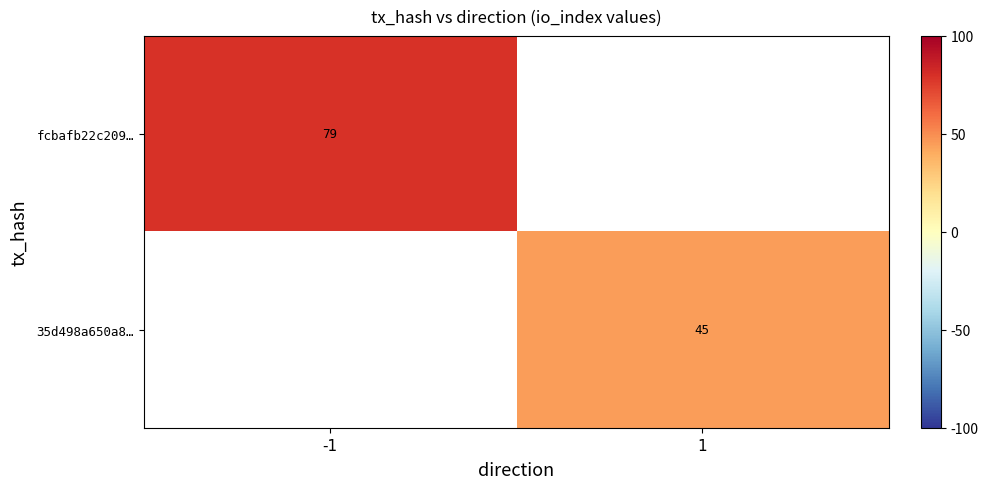

Count the number of categories in the chart.

2